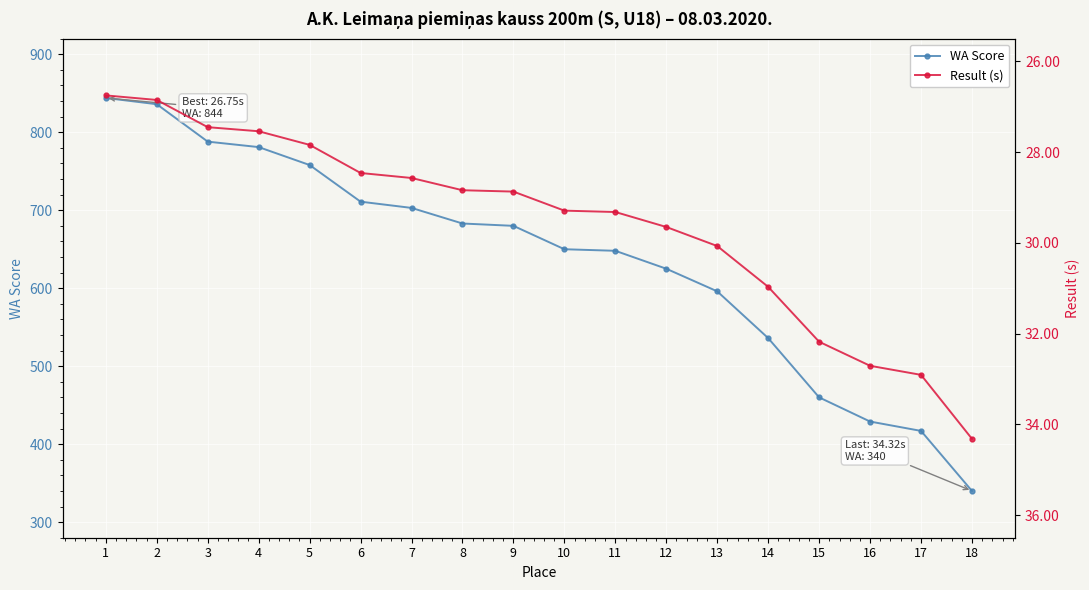

What are all the series names shown in the legend?

WA Score, Result (s)